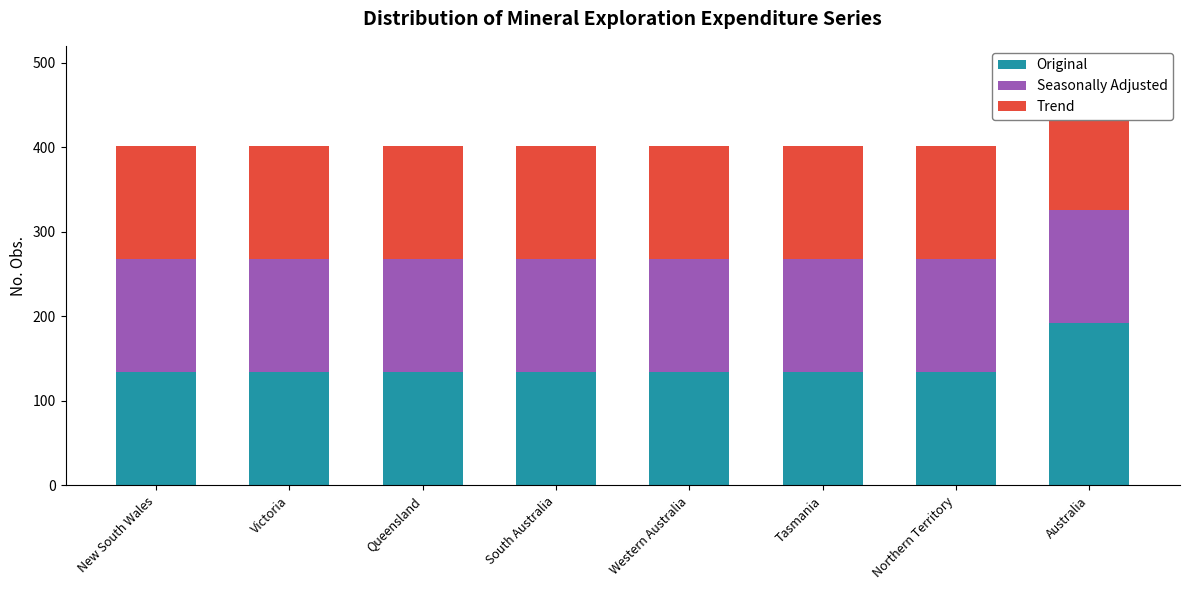

What position from the right is Tasmania?

3